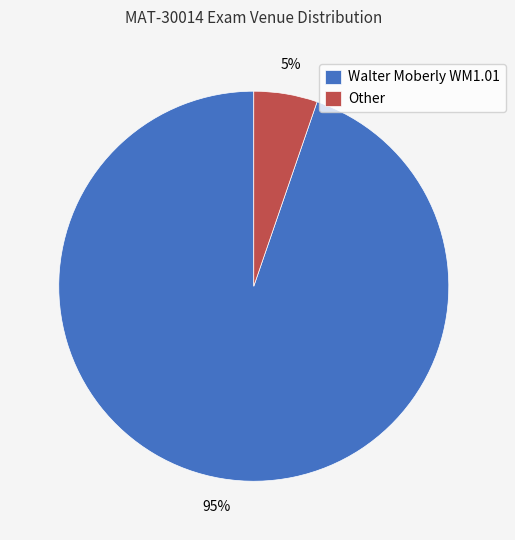

How many segments does this pie chart have?

2